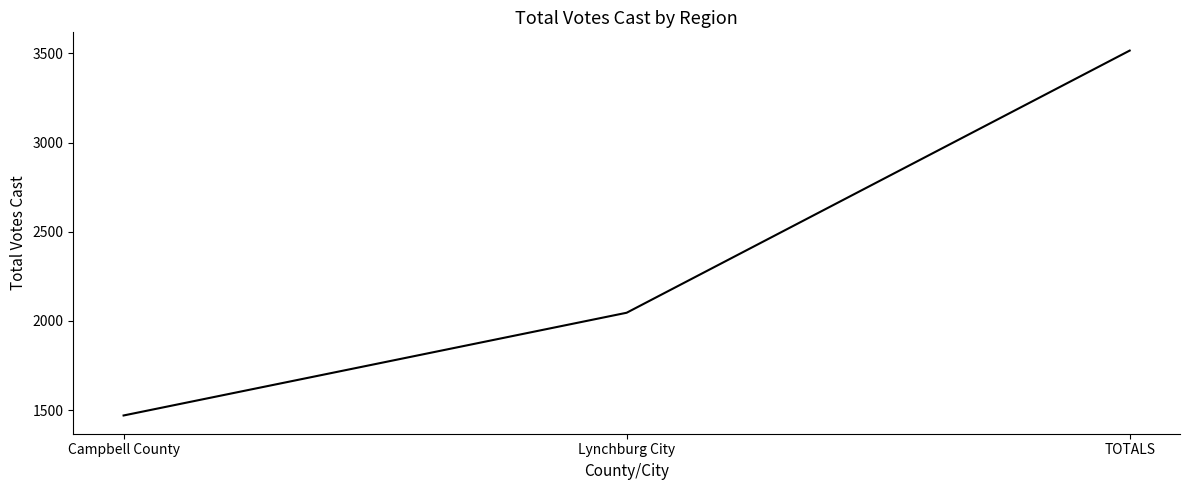

The chart shows a value of 3516 at TOTALS. True or false?

True